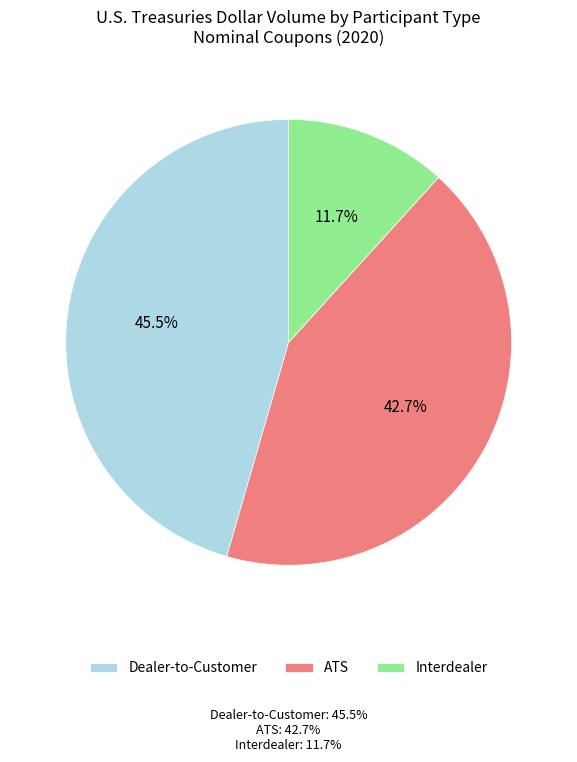

Rank the categories by value from lowest to highest.

Interdealer, ATS, Dealer-to-Customer